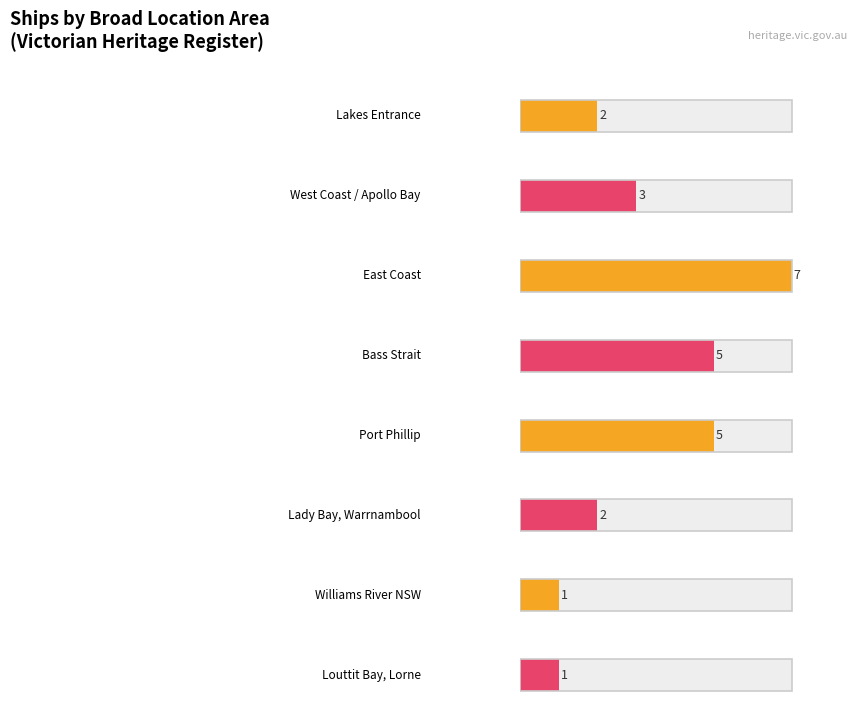

Is it true that the value at Port Phillip is 5?

True